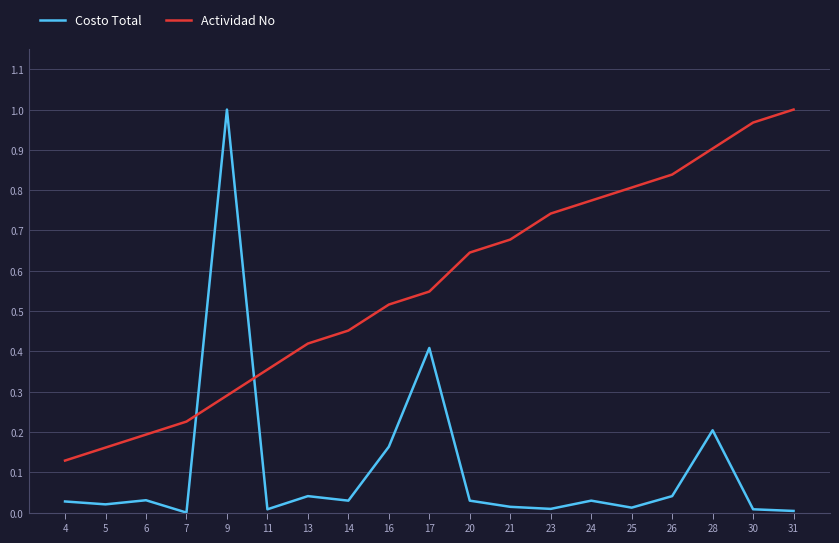

Between 16 and 25, which series saw the biggest shift?

Actividad No